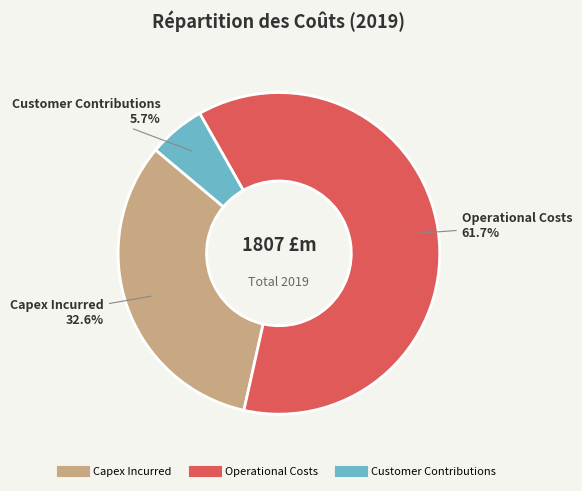

Is there any slice that represents more than half of the pie?

Yes